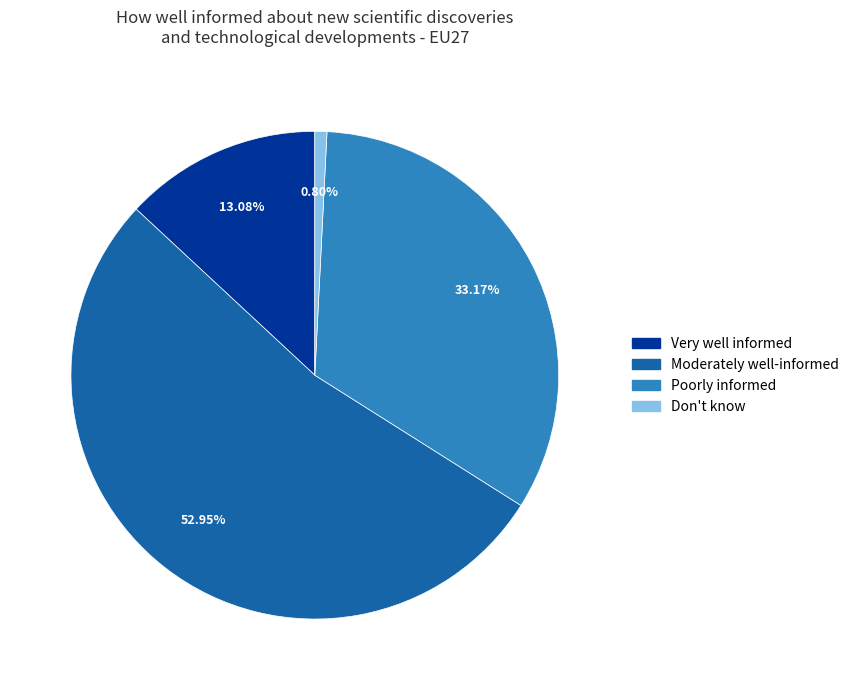

Is it true that Poorly informed is 33% of the pie?

True